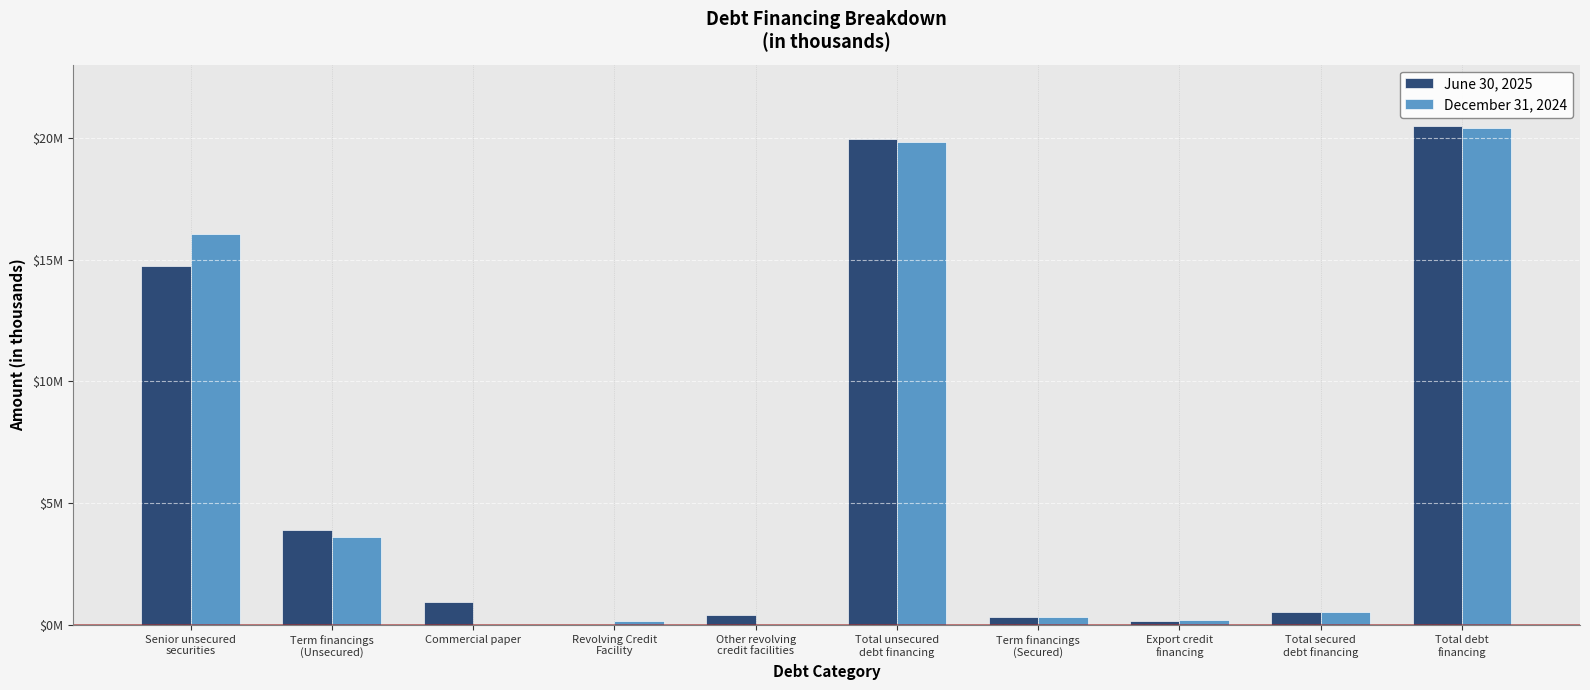

At Total secured
debt financing, list the series in order from largest to smallest.

December 31, 2024, June 30, 2025